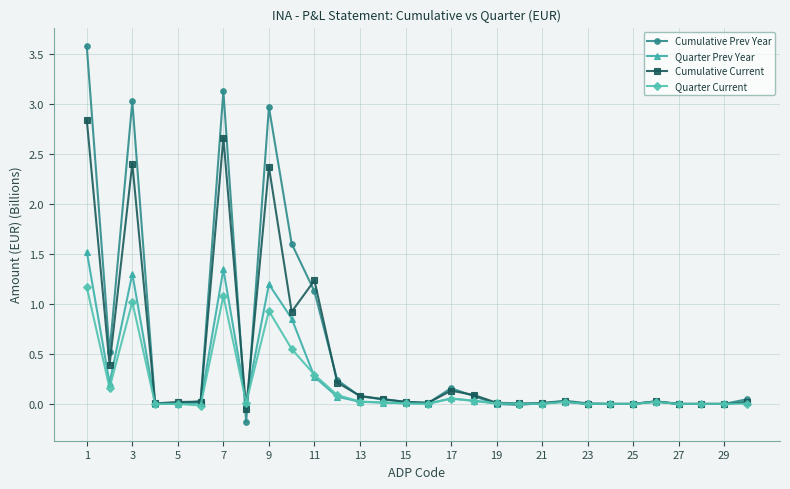

Rank the series by their maximum value, from lowest to highest.

Quarter Current, Quarter Prev Year, Cumulative Current, Cumulative Prev Year